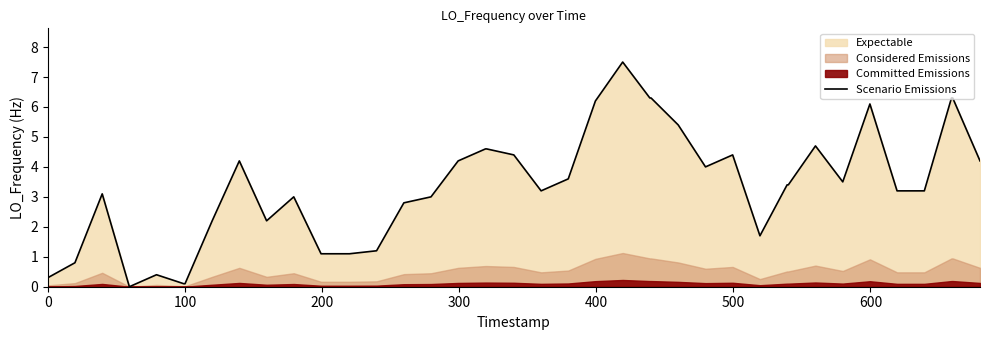

What is the value of the 40th point from the left?

4.2